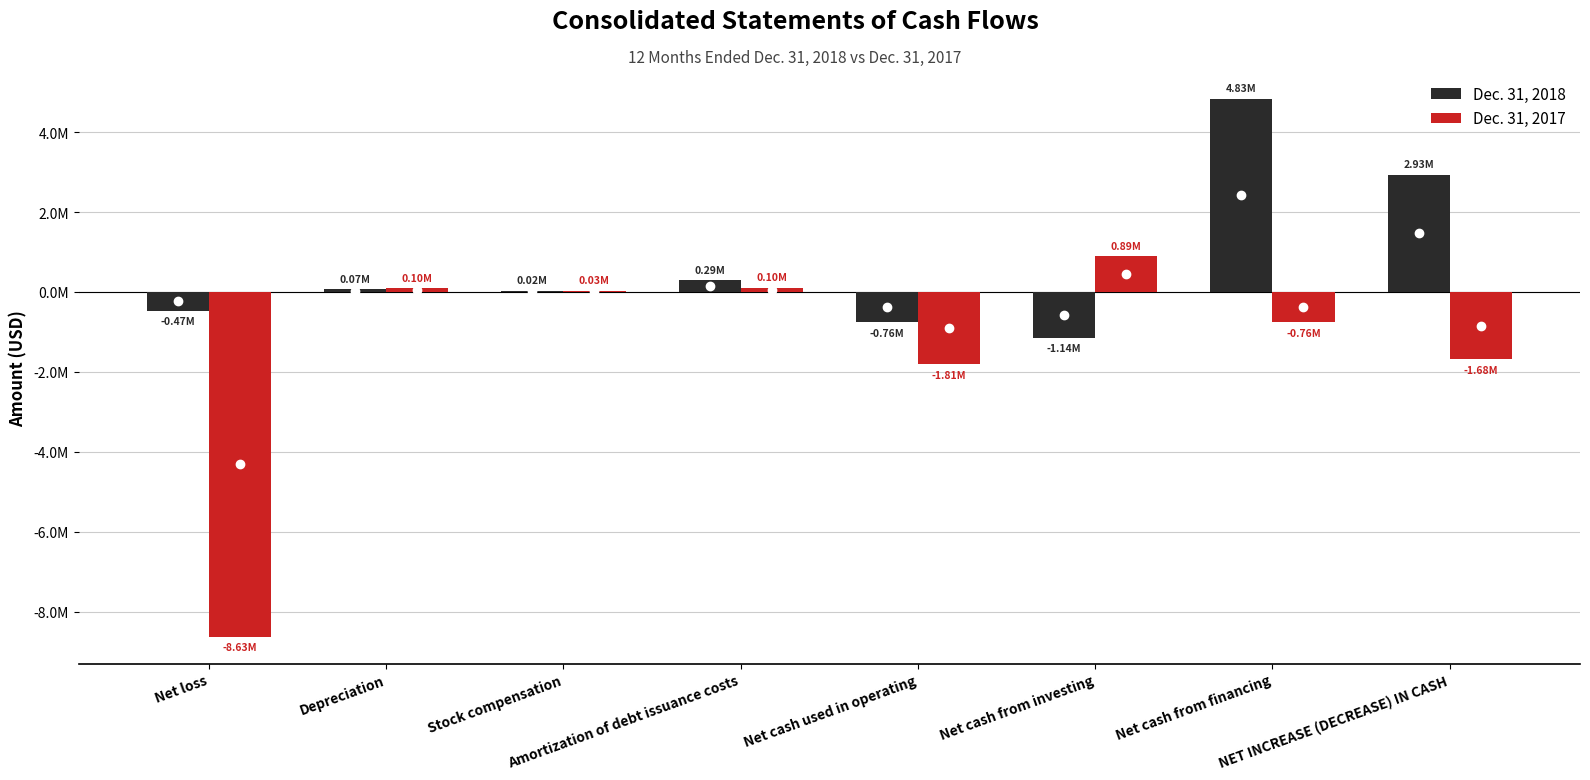

What are all the series names shown in the legend?

Dec. 31, 2018, Dec. 31, 2017